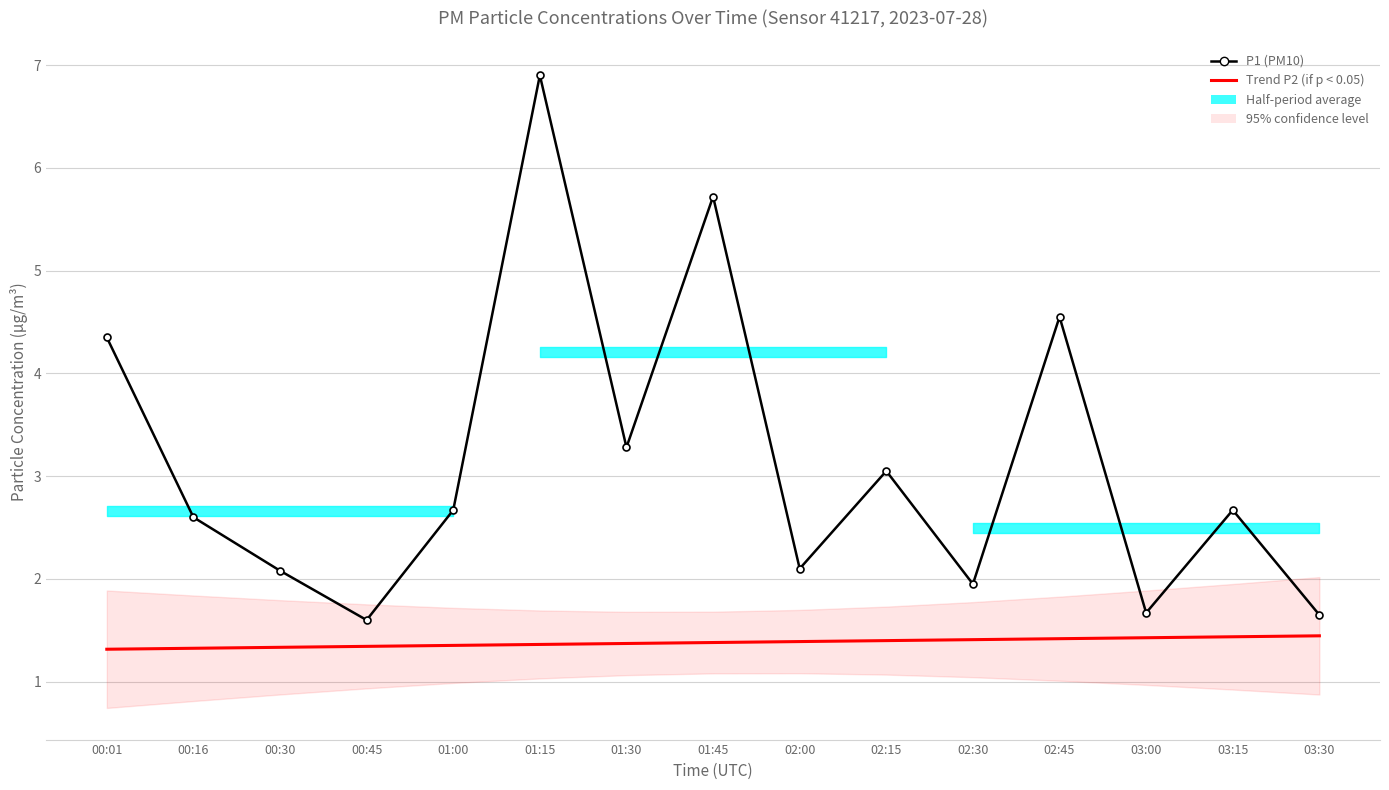

Rank the categories by Trend P2 (if p < 0.05) value from highest to lowest.

03:30, 03:15, 03:00, 02:45, 02:30, 02:15, 02:00, 01:45, 01:30, 01:15, 01:00, 00:45, 00:30, 00:16, 00:01